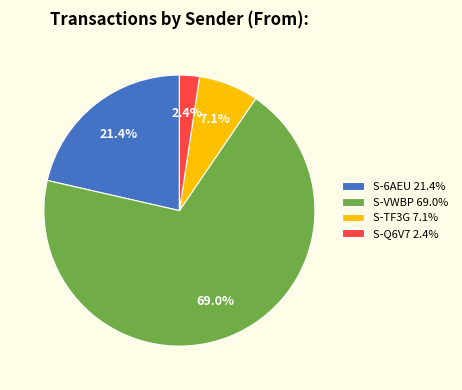

Which has a higher value, S-6AEU 21.4% or S-VWBP 69.0%?

S-VWBP 69.0%